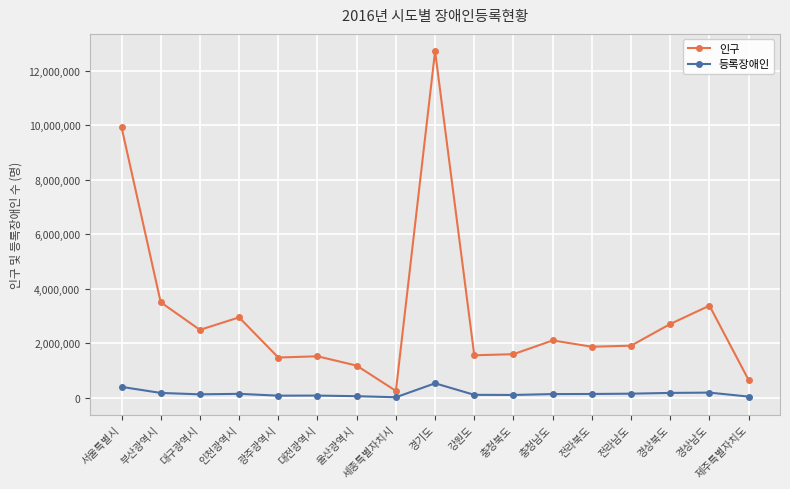

Rank the series by their average value, from lowest to highest.

등록장애인, 인구